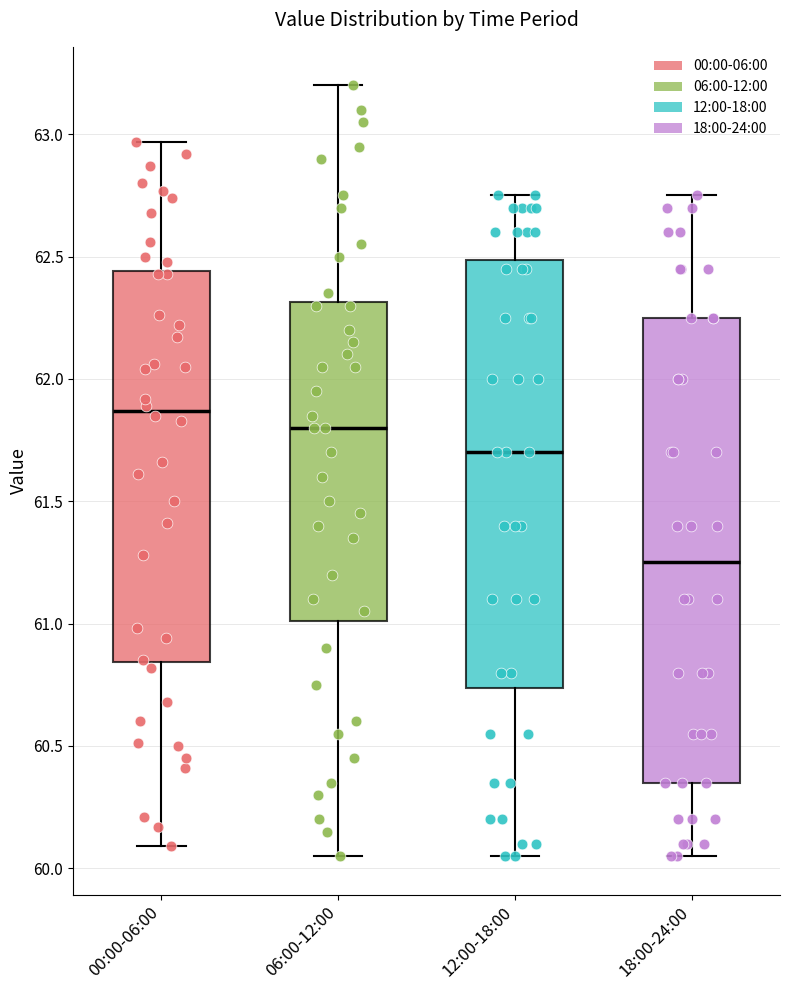

Reading left to right, transcribe this box plot: for each box, give where its median line is, the range the box spans, and where its two whiskers end, as read against the y-axis. The values are not printed on the chart, so give them approximately, as read against the axis.

00:00-06:00: median 61.85, box 60.85 to 62.45, whiskers 60.10 to 62.95
06:00-12:00: median 61.80, box 61.00 to 62.30, whiskers 60.05 to 63.20
12:00-18:00: median 61.70, box 60.75 to 62.50, whiskers 60.05 to 62.75
18:00-24:00: median 61.25, box 60.35 to 62.25, whiskers 60.05 to 62.75